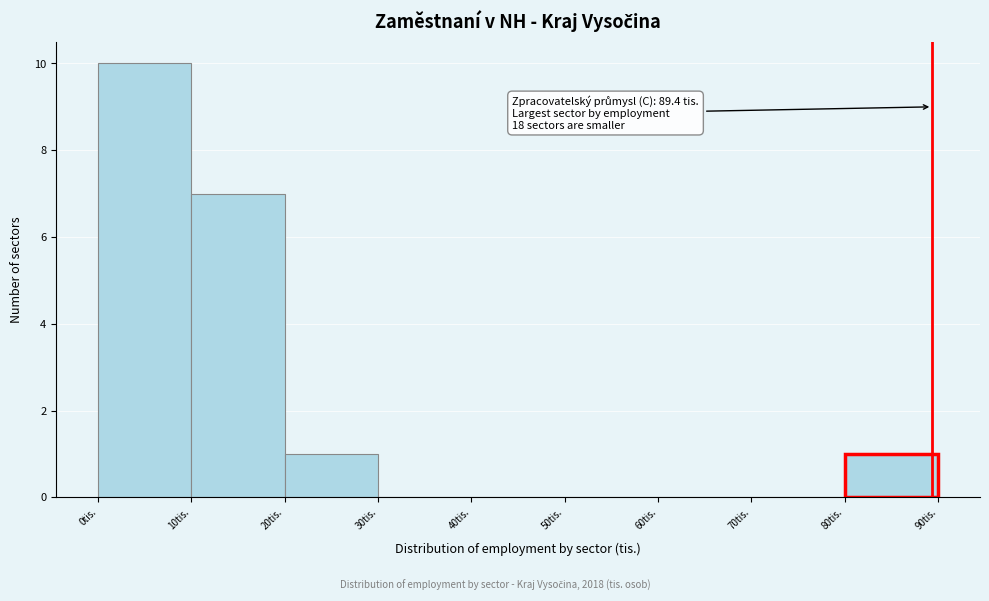

Which range on the x-axis has the tallest bar?

0 to 10